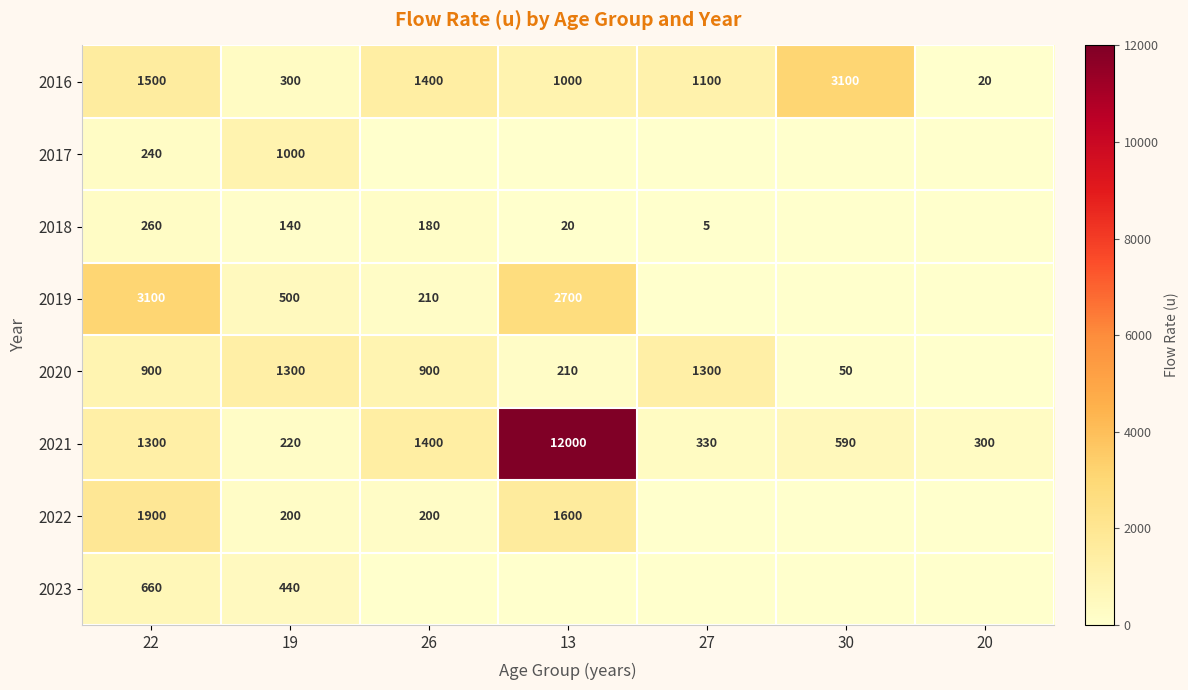

The 2018 series shows 20 at 13. True or false?

True